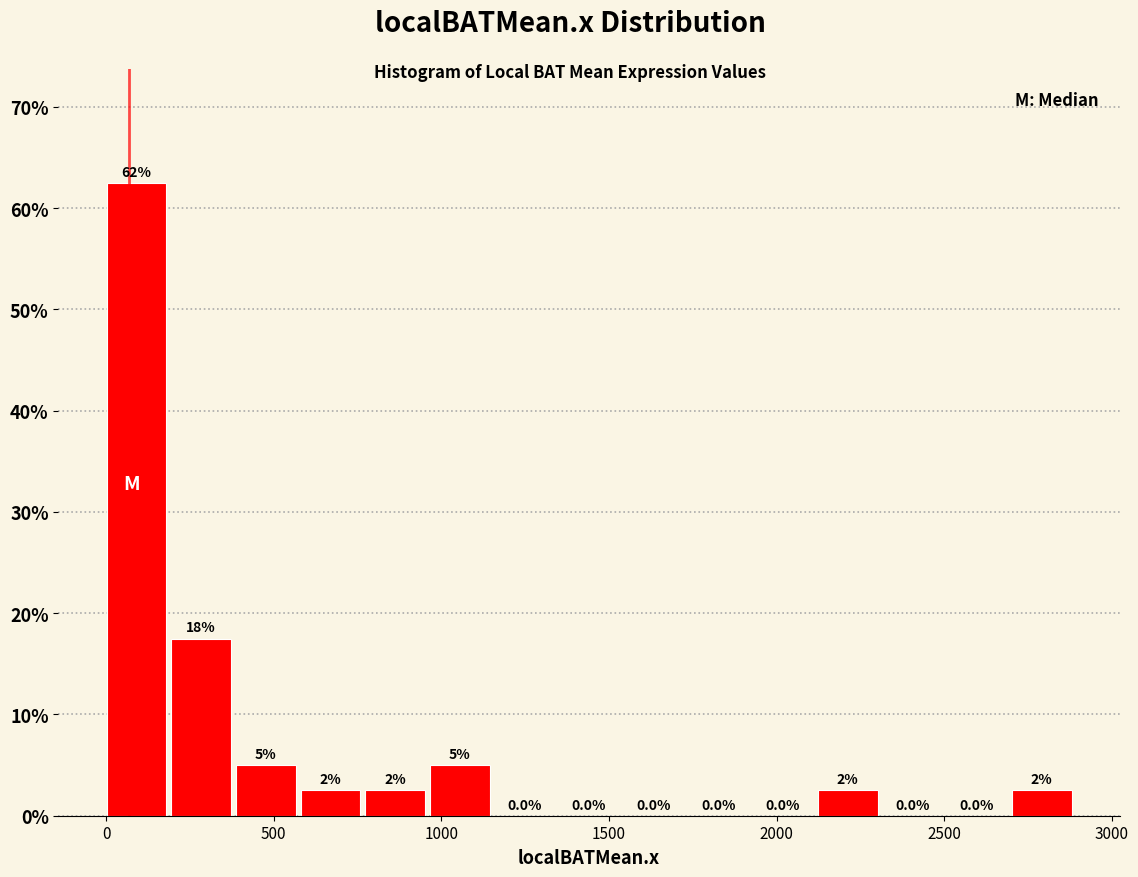

Read against the x-axis, roughly where is the centre of the tallest bar?

100